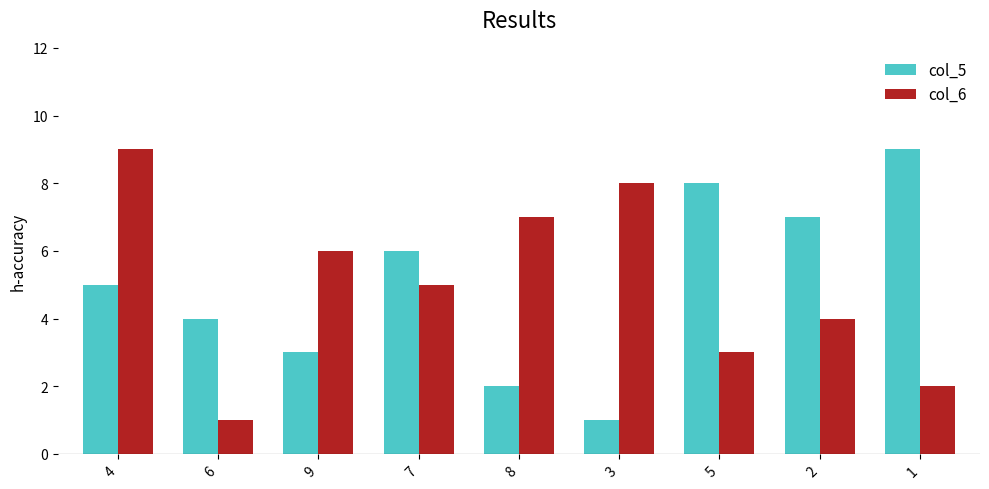

What is the smallest value displayed?

1